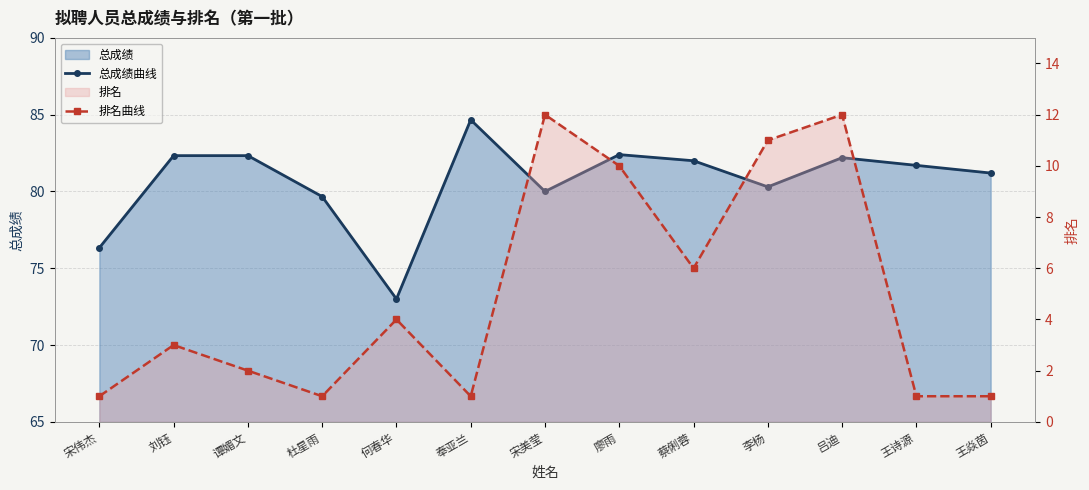

Reading left to right, extract all data points from this chart.

总成绩曲线: 宋伟杰=76.3	刘钰=82.3	谭媚文=82.3	杜星雨=79.7	何春华=73.0	奉亚兰=84.7	宋美莹=80.0	廖雨=82.4	蔡俐蓉=82.0	李杨=80.3	吕迪=82.2	王诗源=81.7	王焱茵=81.2
排名曲线: 宋伟杰=1.0	刘钰=3.0	谭媚文=2.0	杜星雨=1.0	何春华=4.0	奉亚兰=1.0	宋美莹=12.0	廖雨=10.0	蔡俐蓉=6.0	李杨=11.0	吕迪=12.0	王诗源=1.0	王焱茵=1.0